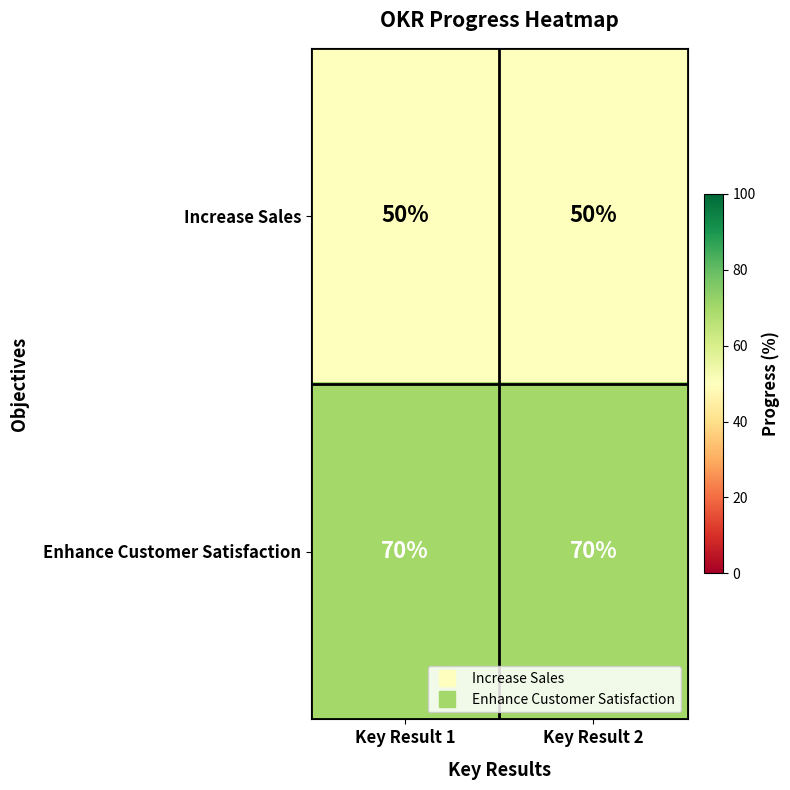

What is the total value across all series at Key Result 2?

120